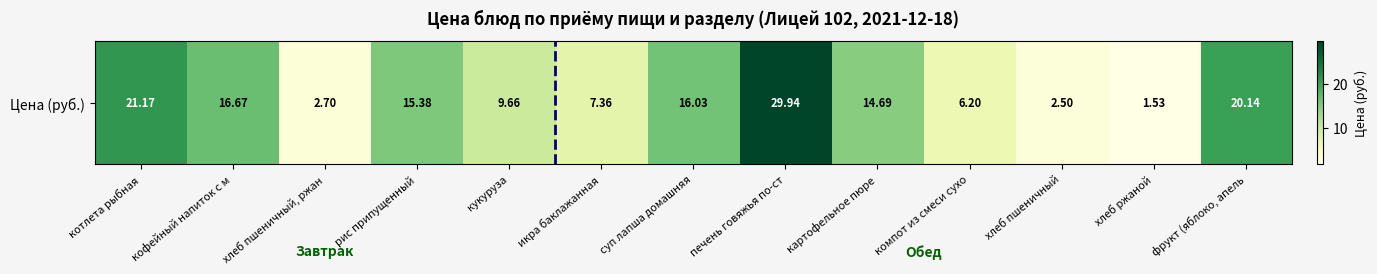

Rank the categories by value from lowest to highest.

хлеб ржаной, хлеб пшеничный, хлеб пшеничный, ржан, компот из смеси сухо, икра баклажанная, кукуруза, картофельное пюре, рис припущенный, суп лапша домашняя, кофейный напиток с м, фрукт (яблоко, апель, котлета рыбная, печень говяжья по-ст